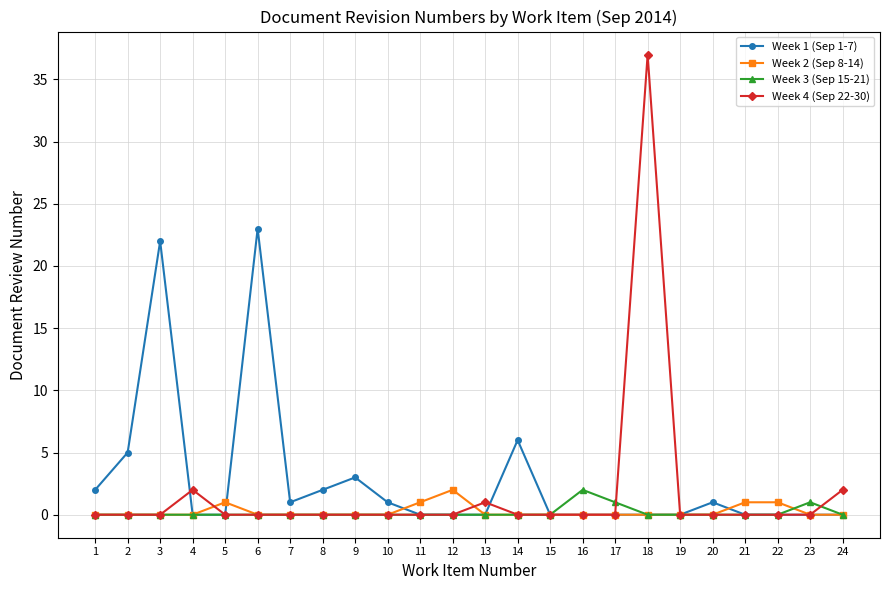

True or false: Week 1 (Sep 1-7) has more than 0 points higher than both neighbors.

True